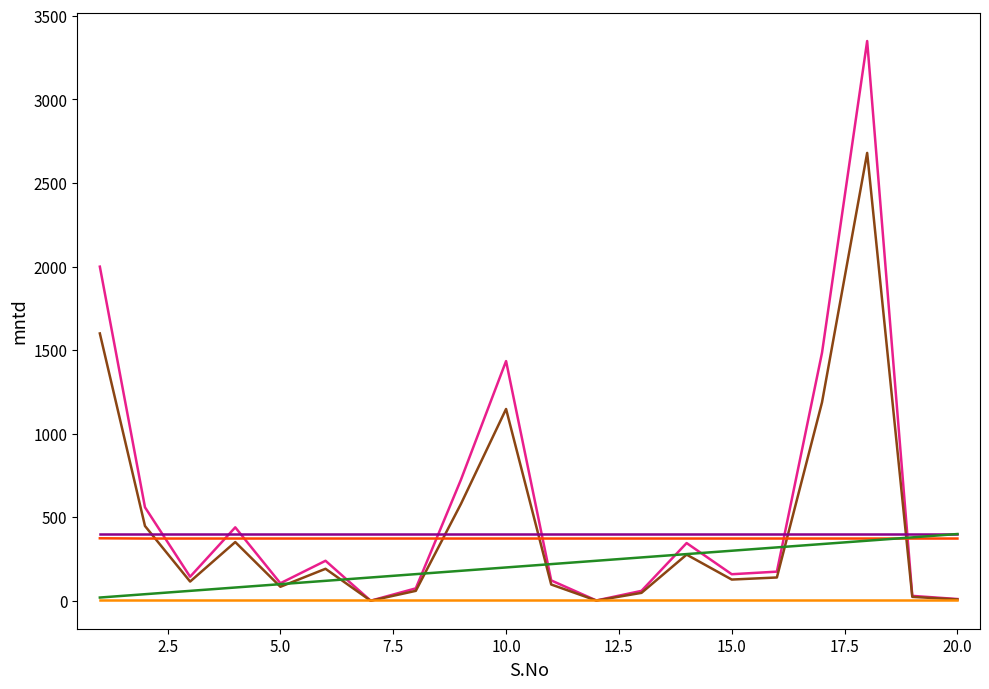

What is the greatest value displayed?

3349.3